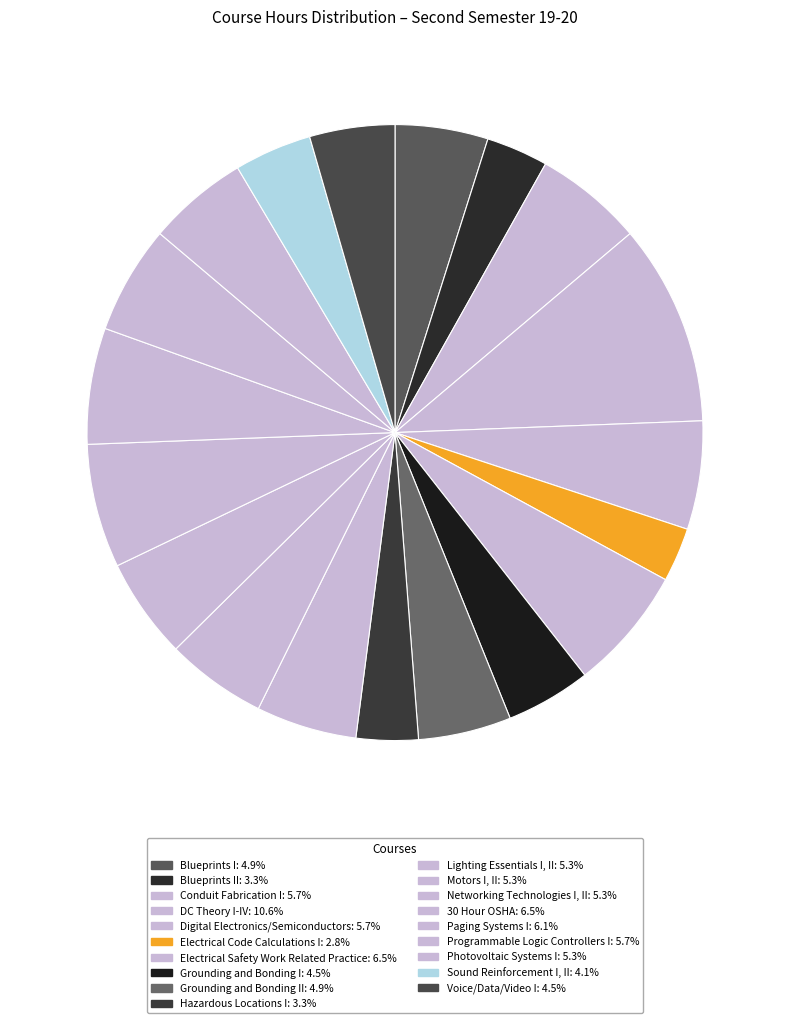

How many segments does this pie chart have?

19